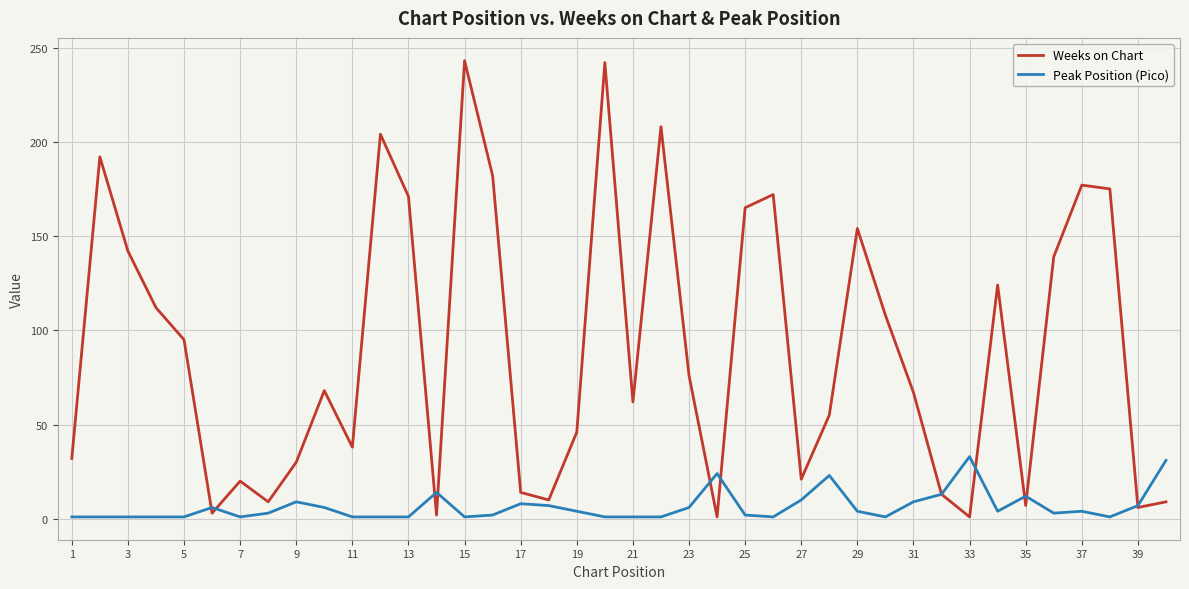

Which series has the widest spread of values?

Weeks on Chart